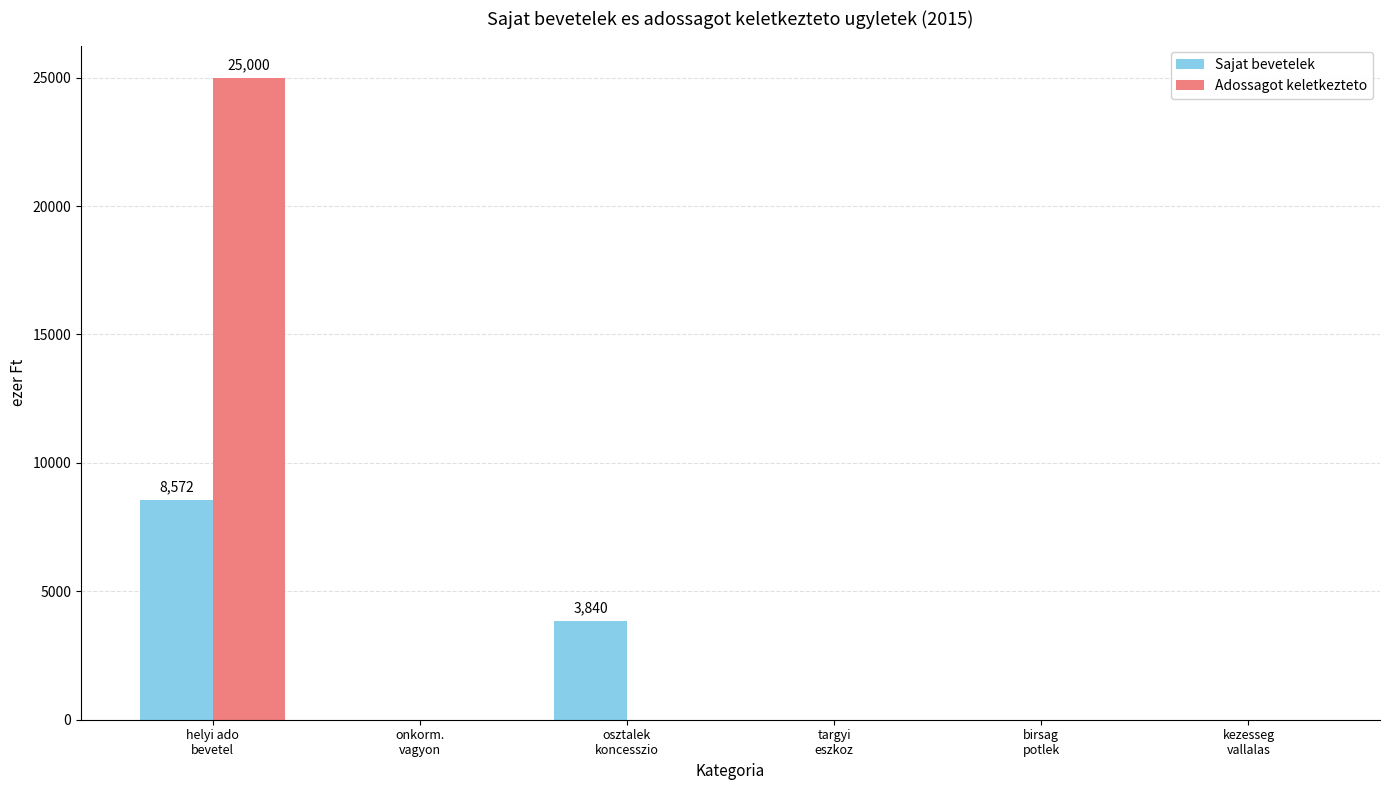

Reading left to right, what are all the values shown in this chart?

Sajat bevetelek: helyi ado
bevetel=8572	onkorm.
vagyon=0	osztalek
koncesszio=3840	targyi
eszkoz=0	birsag
potlek=0	kezesseg
vallalas=0
Adossagot keletkezteto: helyi ado
bevetel=25000	onkorm.
vagyon=0	osztalek
koncesszio=0	targyi
eszkoz=0	birsag
potlek=0	kezesseg
vallalas=0